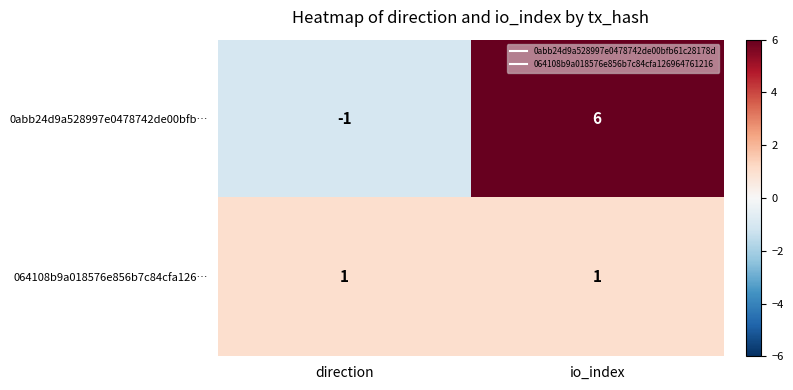

The value of 0abb24d9a528997e0478742de00bfb… at io_index is 3. True or false?

False